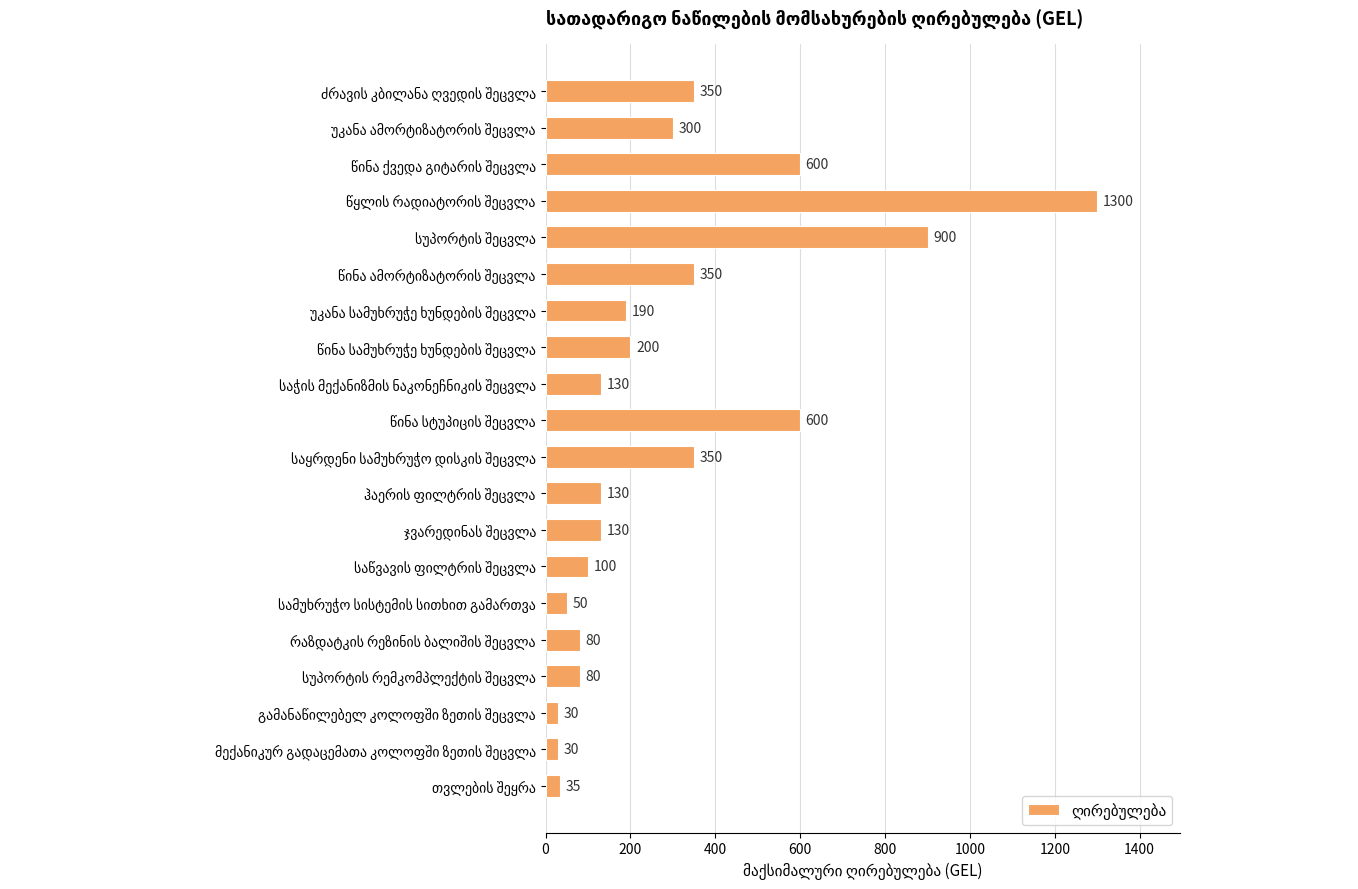

Count the number of data series in this chart.

1